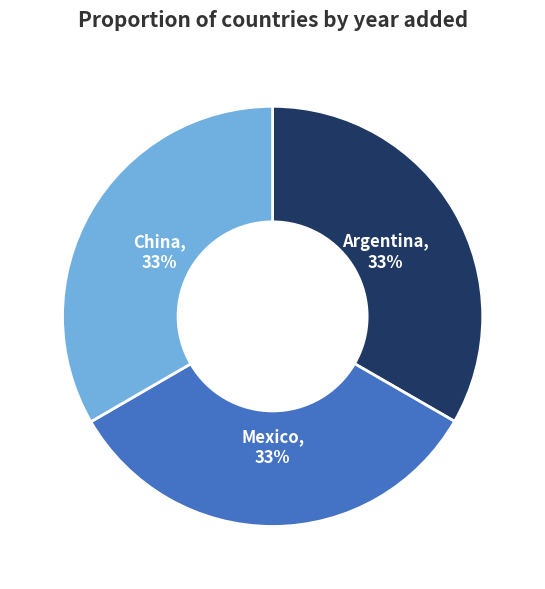

Combined, do China and Argentina account for over 50%?

Yes